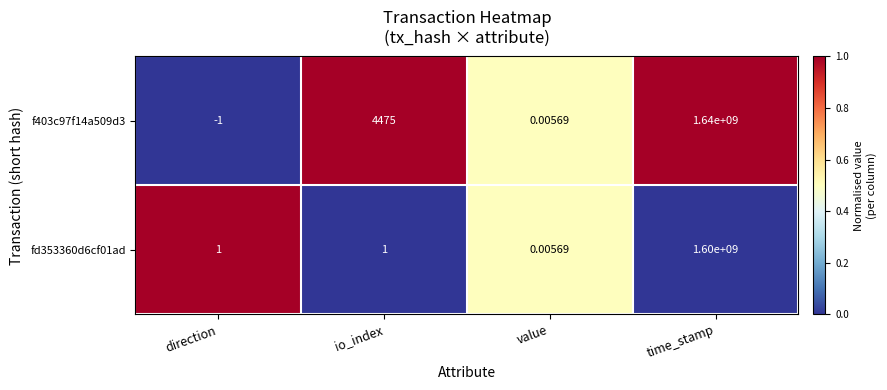

At which label does f403c97f14a509d3 reach its peak?

time_stamp